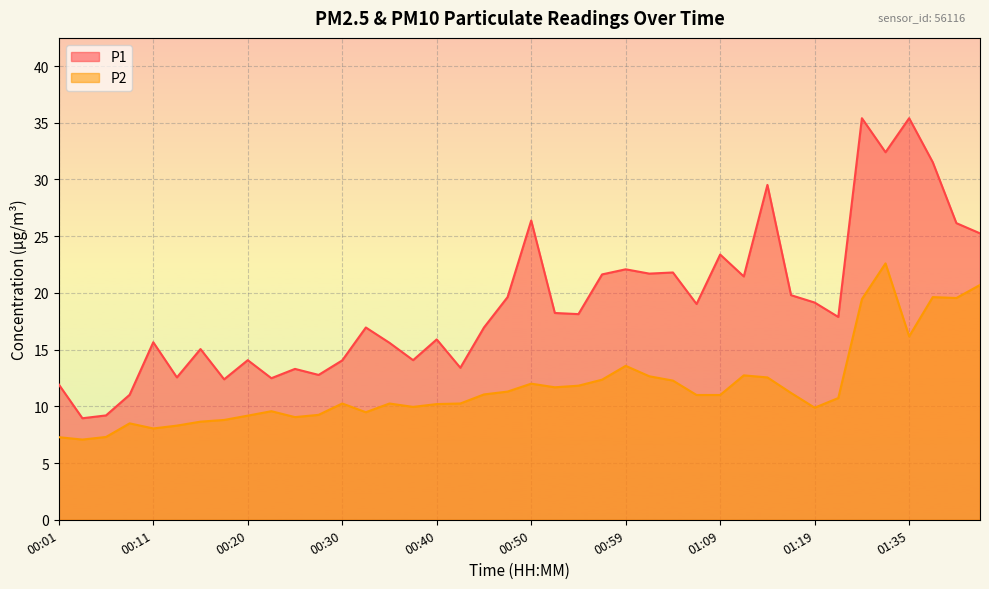

The value of P1 at 00:25 is 4.0. True or false?

False